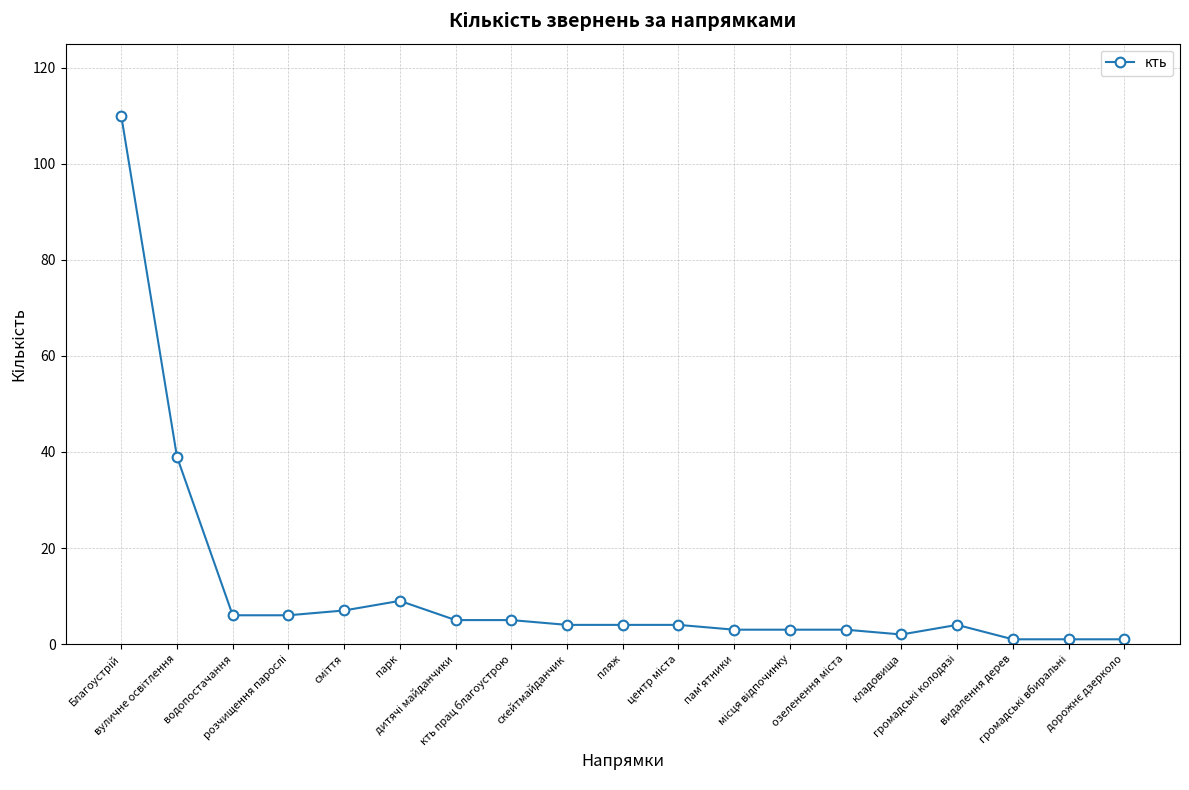

True or false: there are more than 1 points higher than both neighbors.

True